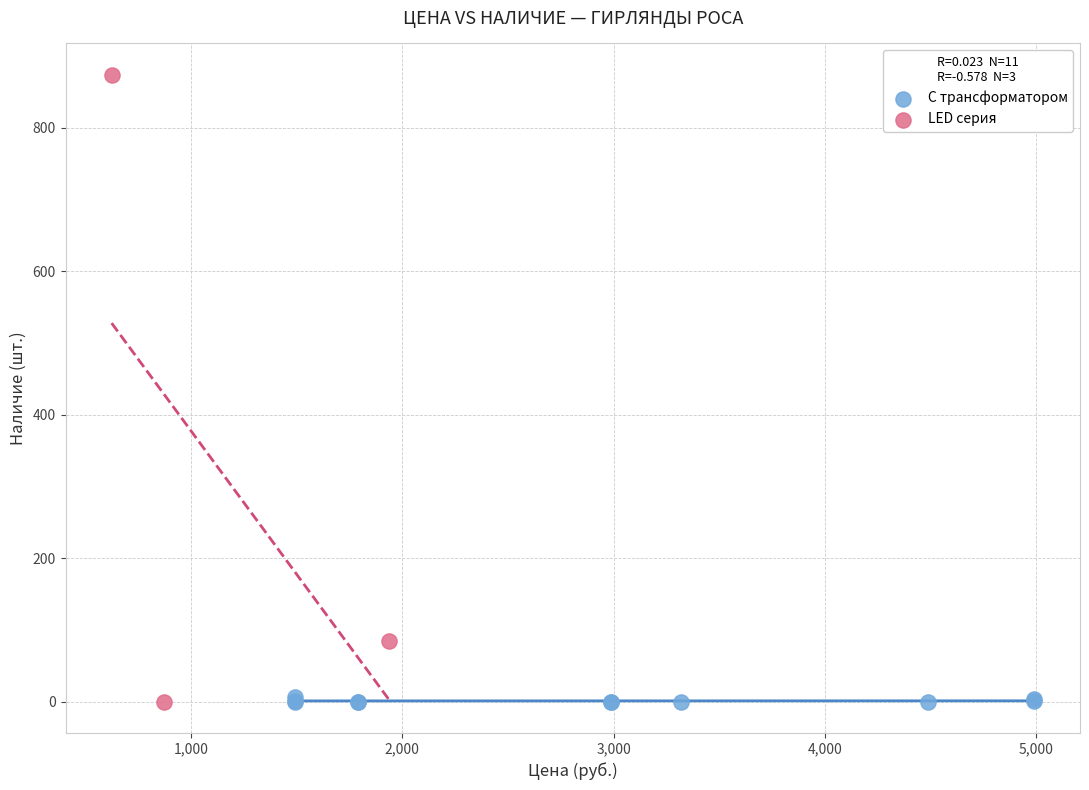

Which series has the widest spread of Y values?

LED серия